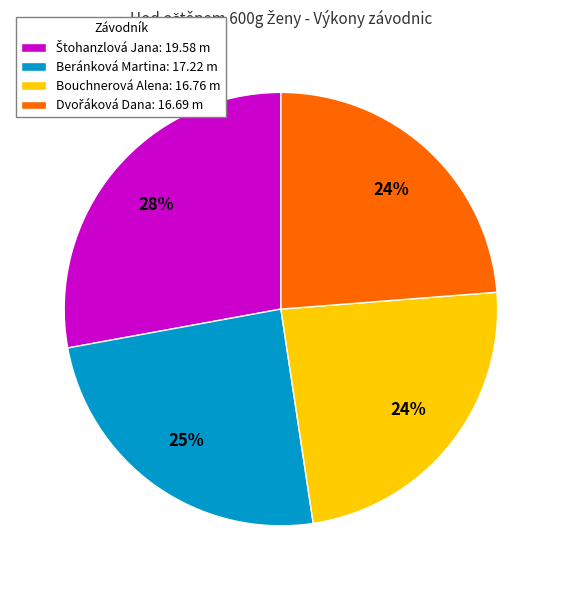

Is there a majority slice in this chart?

No